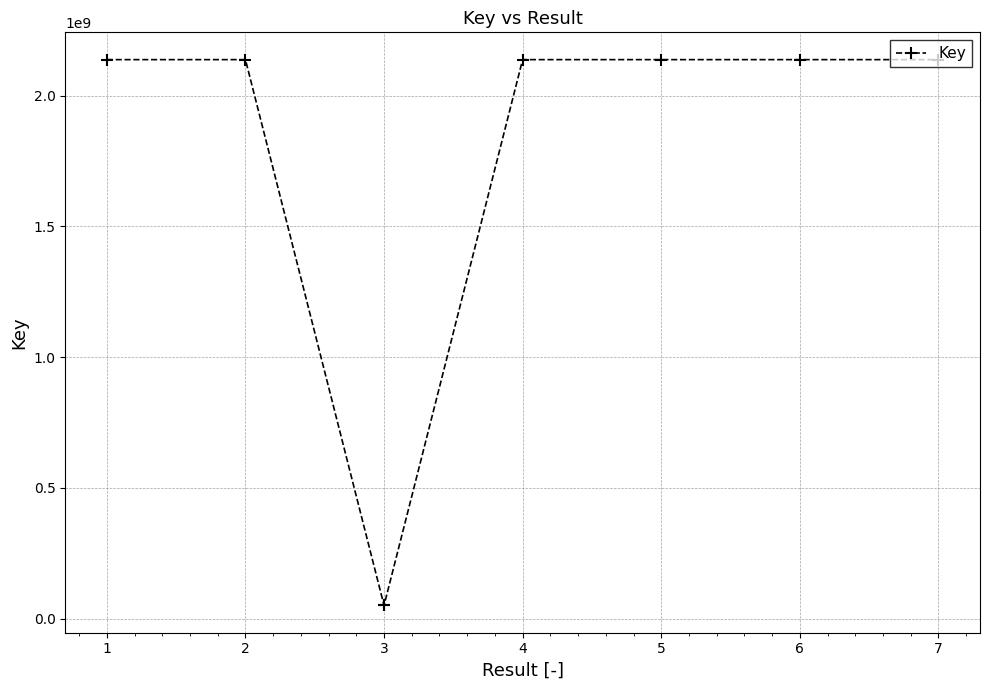

What is the value of the 2nd point from the left?

2137657411